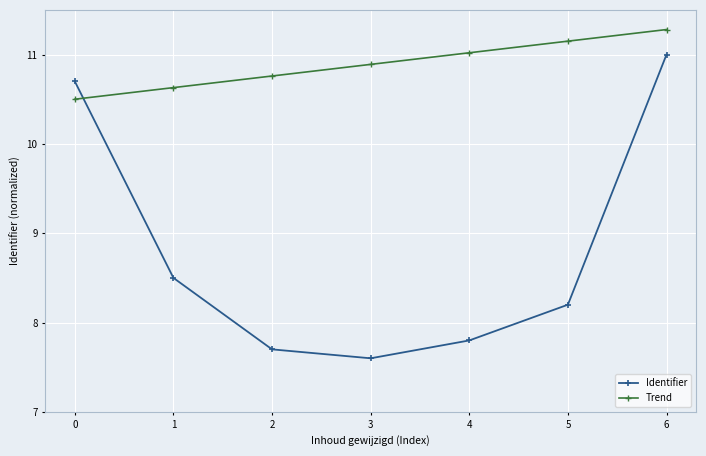

List the series in order of their peak value, highest first.

Trend, Identifier